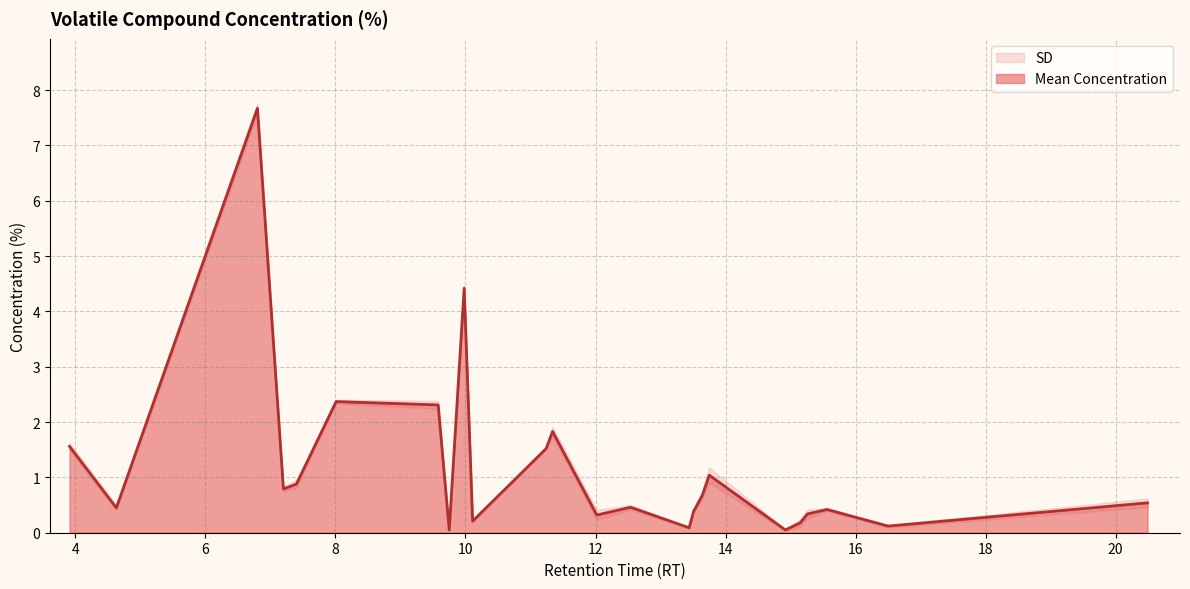

Reading left to right, transcribe all the data shown in this chart.

Propanone (acetone)=1.6	2-Butanone=0.5	(E)-2-Methyl-2-butenal=7.7	1-Pentanol=0.8	2-Buten-1-ol, 2-methyl=0.9	Hexanal=2.4	1-Hexanol=2.3	p-Xylene=0.1	Oxime-, methoxy-phenyl-=4.4	2-Heptanone=0.2	Trisiloxane=1.5	Pinene=1.8	Hexanoic acid=0.3	Myrcene=0.5	1-Hexanol, 2-ethyl-=0.1	Benzene, 1-methyl-3-(1-methylethyl)=0.4	D-Limonene=0.7	Eucalyptol=1.0	2-Nonanone=0.1	α-Terpinolene=0.2	Nonanal=0.3	Phenylethyl alcohol=0.4	Camphor=0.1	Terpinene=0.5